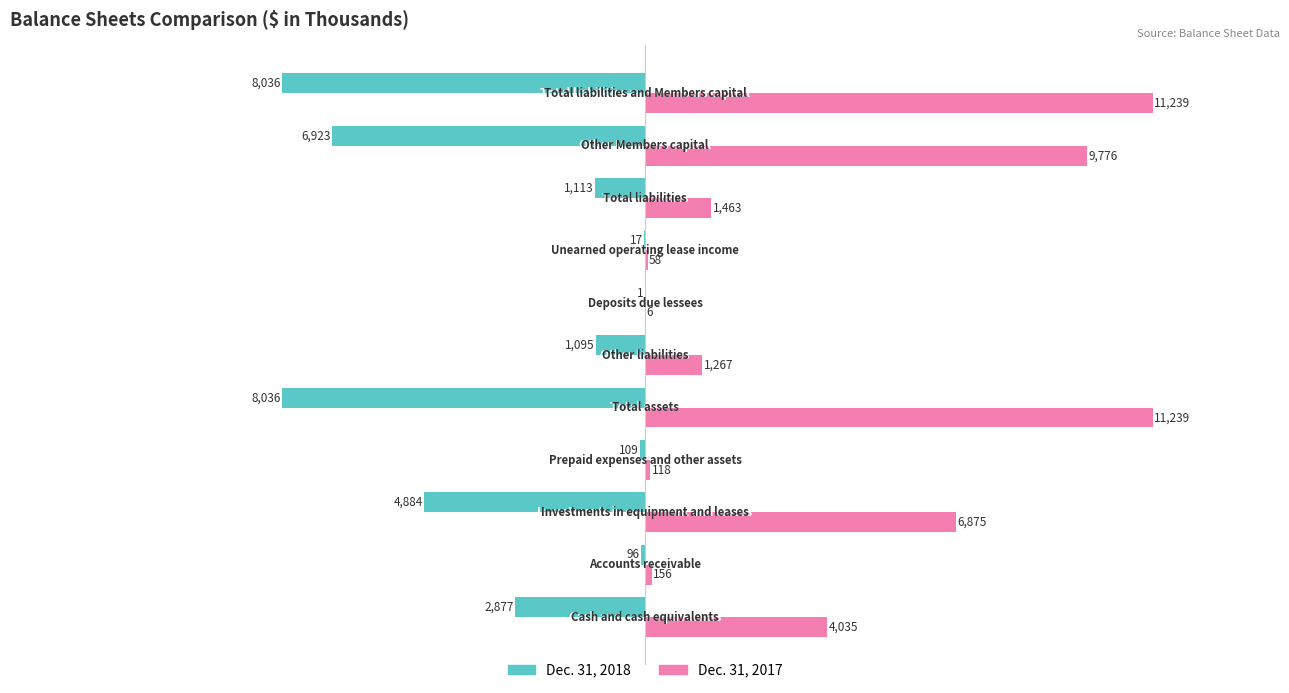

What is the greatest value displayed?

11239